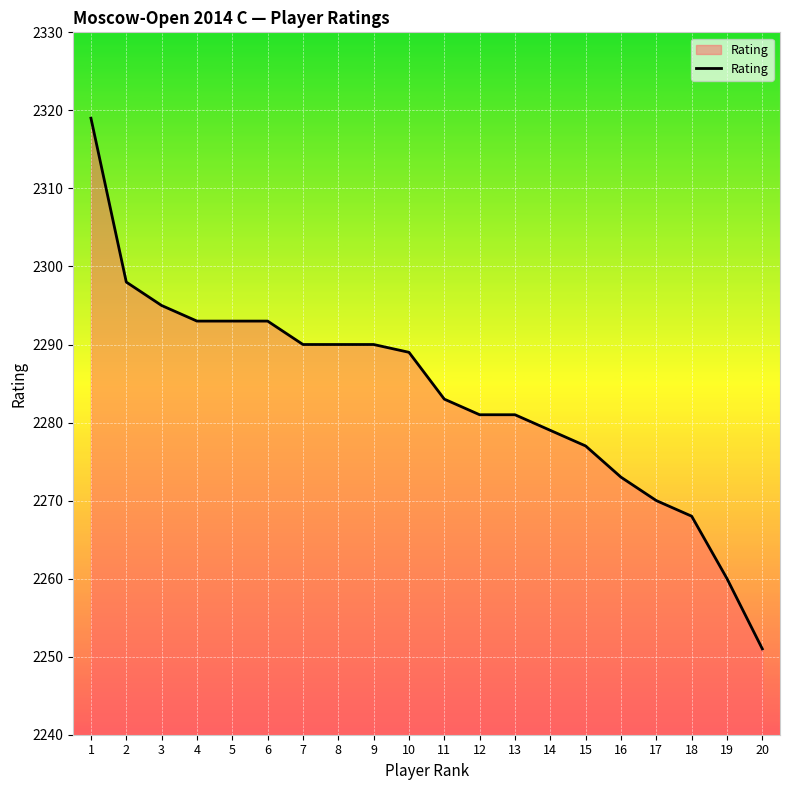

Which has a higher value, 11 or 19?

11